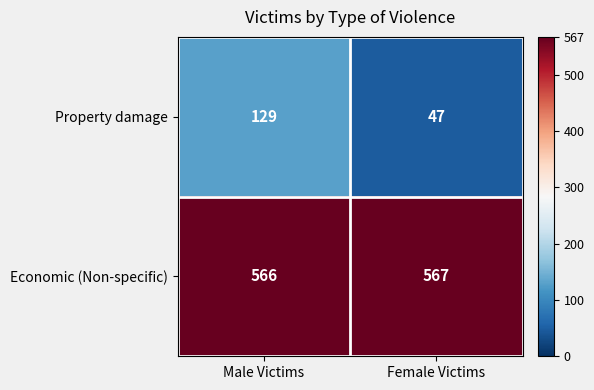

The value of Property damage at Female Victims is 30. True or false?

False